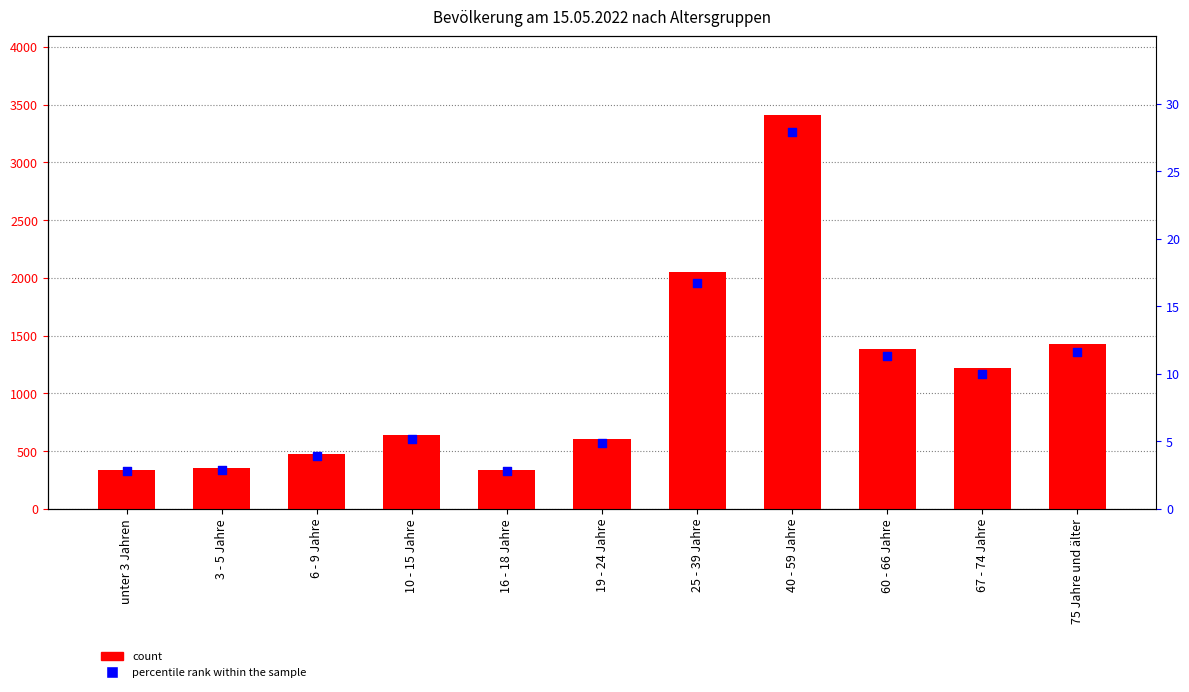

Is the value of percentile rank within the sample at 67 - 74 Jahre greater than the value of count at 3 - 5 Jahre?

No